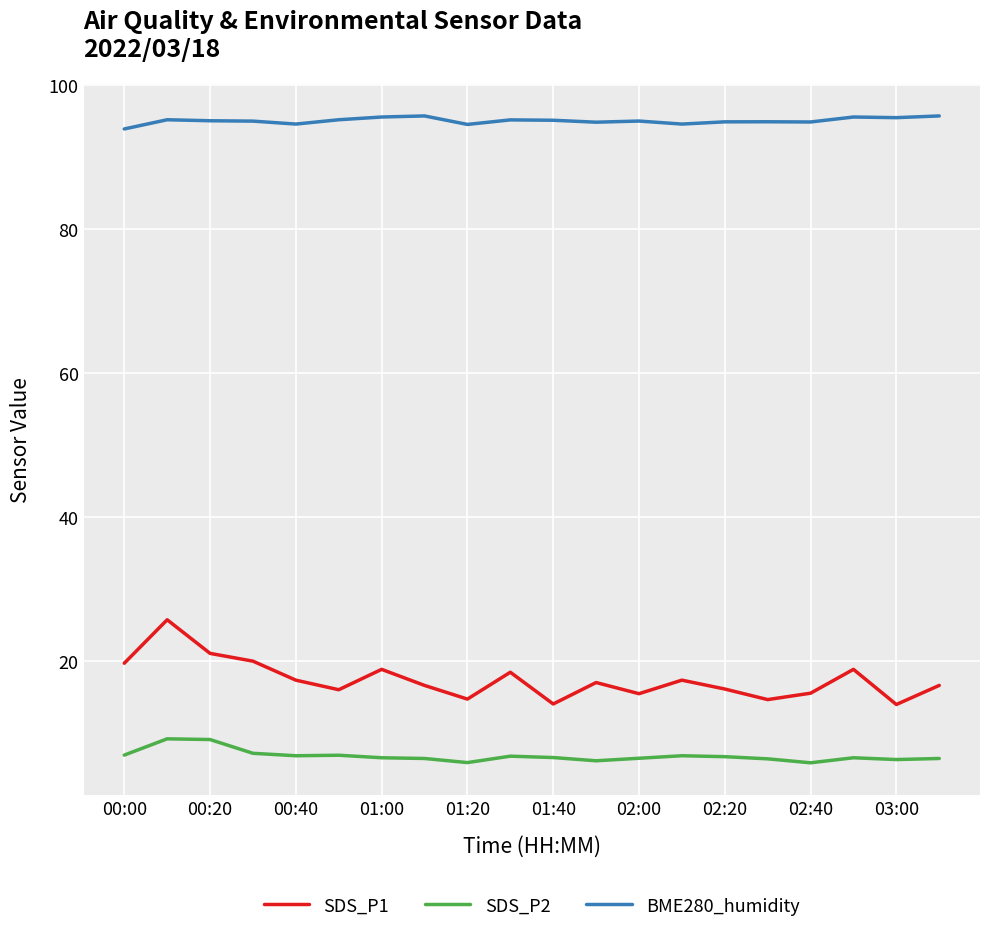

Rank the series by their maximum value, from lowest to highest.

SDS_P2, SDS_P1, BME280_humidity